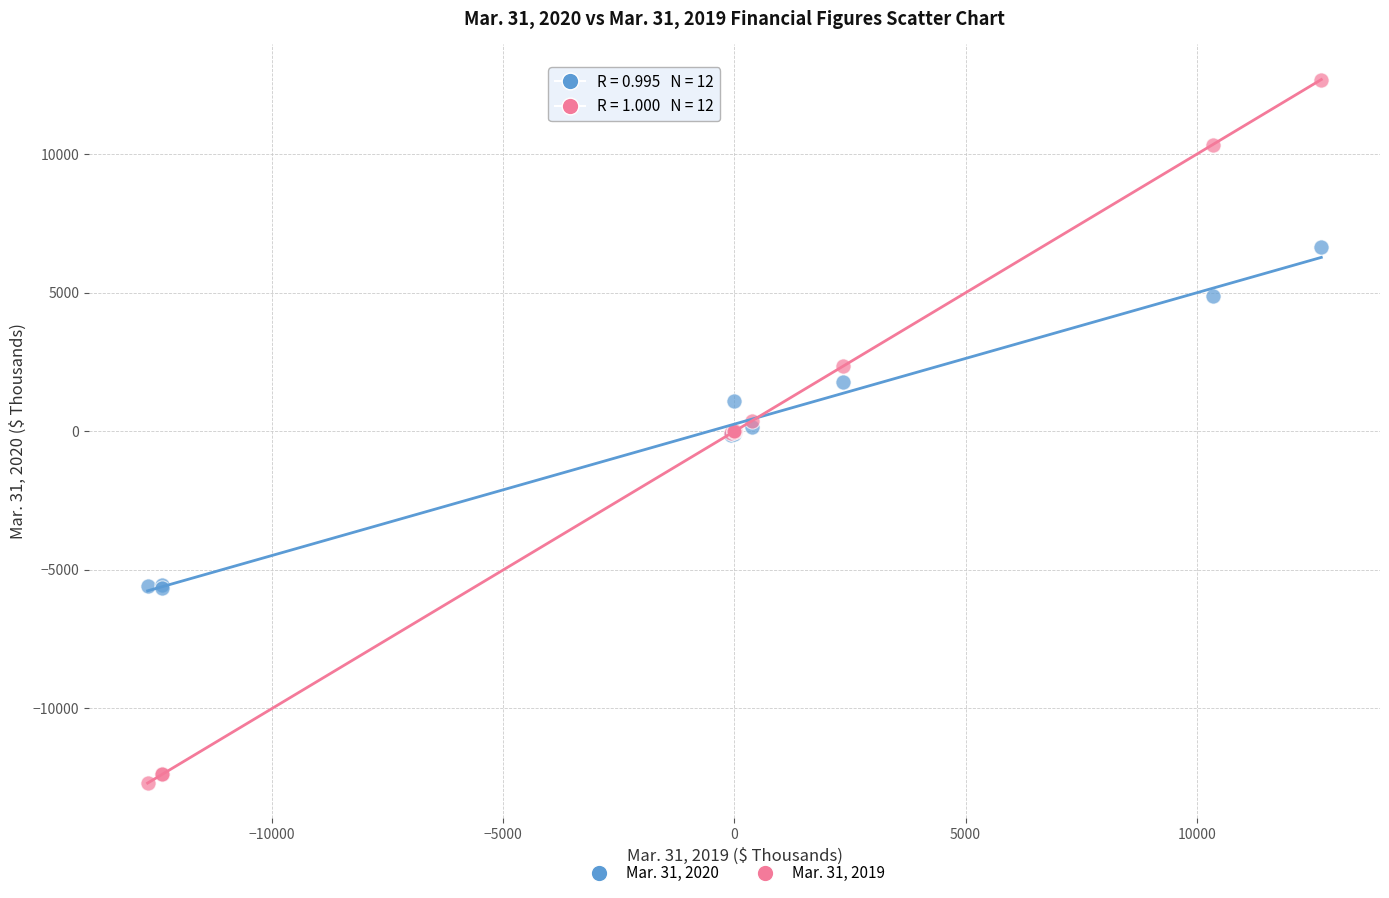

Which series contains the highest Y value?

Mar. 31, 2019